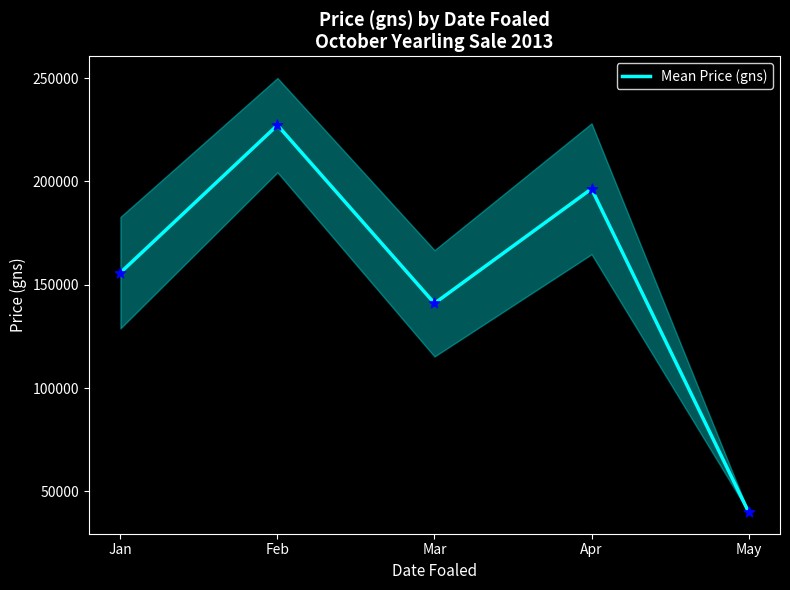

What is the change in value from Apr to May?

-156428.6